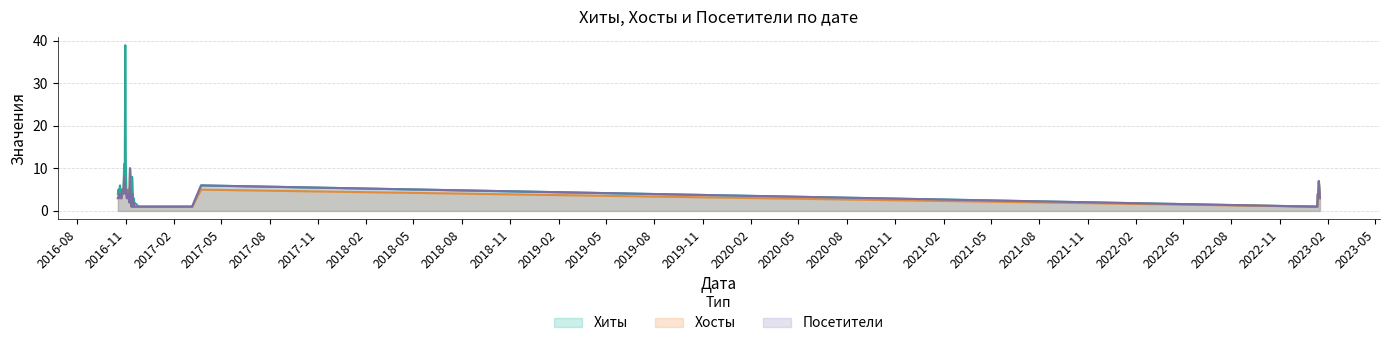

Which series has the widest spread of values?

Хиты